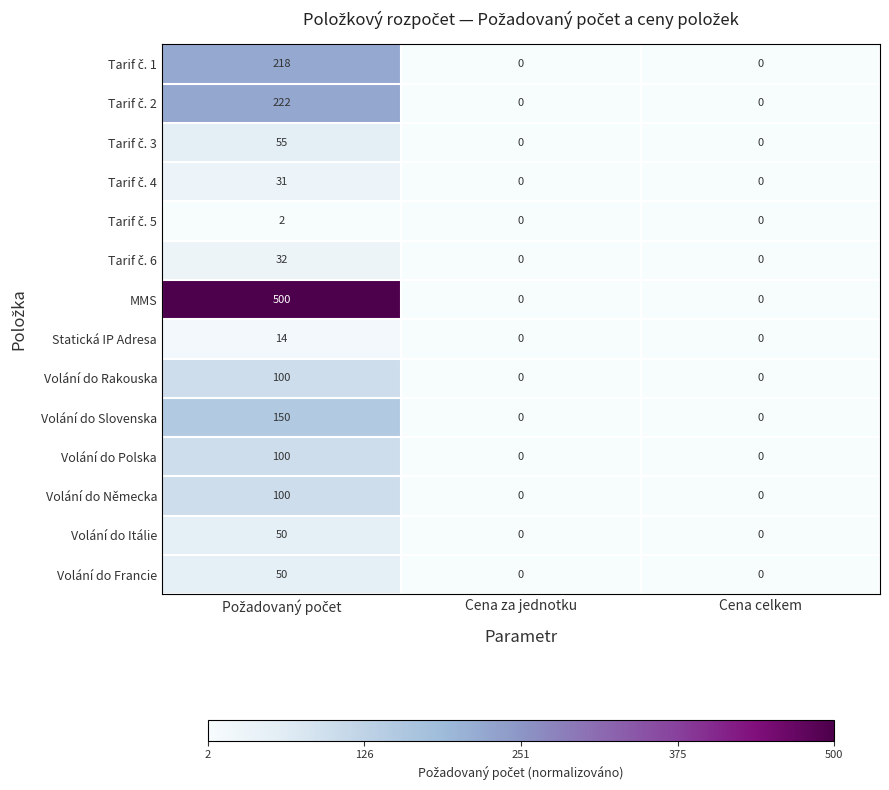

Which series has the widest spread of values?

MMS